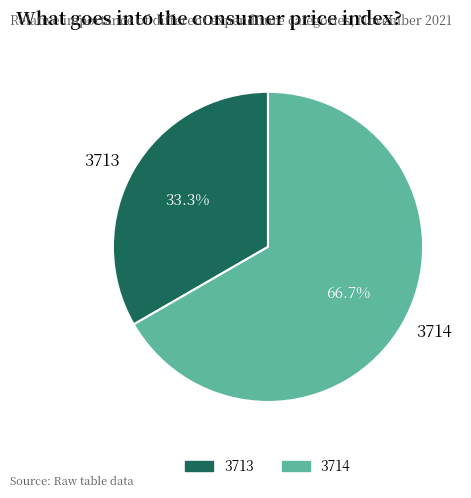

To the nearest percent, what is the average slice percentage?

50%